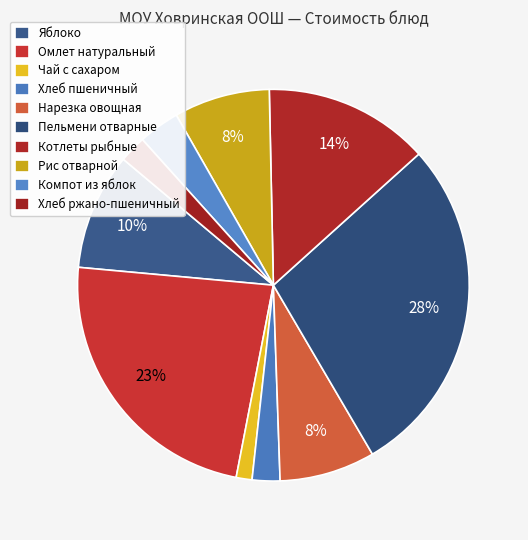

How many slices are in this pie chart?

10